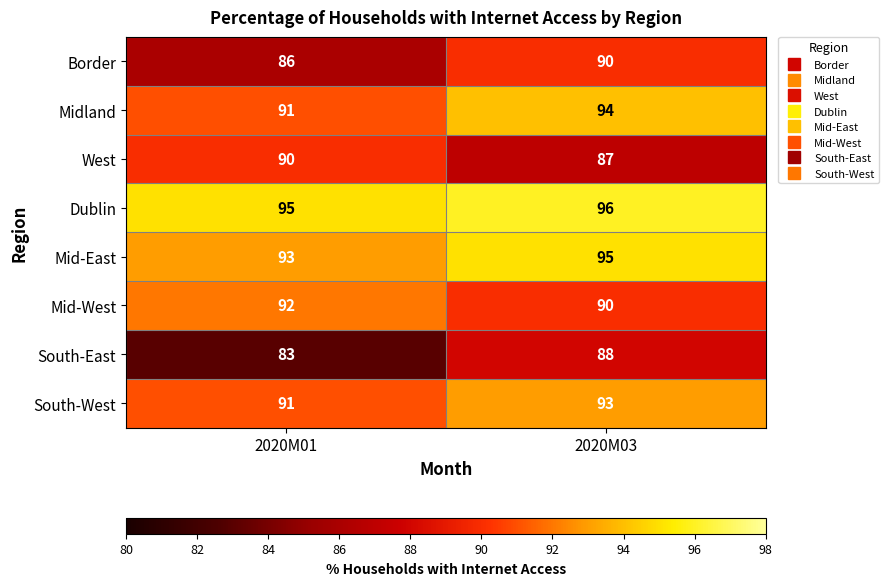

Reading right to left, transcribe all the data shown in this chart.

Border: 2020M03=90	2020M01=86
Midland: 2020M03=94	2020M01=91
West: 2020M03=87	2020M01=90
Dublin: 2020M03=96	2020M01=95
Mid-East: 2020M03=95	2020M01=93
Mid-West: 2020M03=90	2020M01=92
South-East: 2020M03=88	2020M01=83
South-West: 2020M03=93	2020M01=91